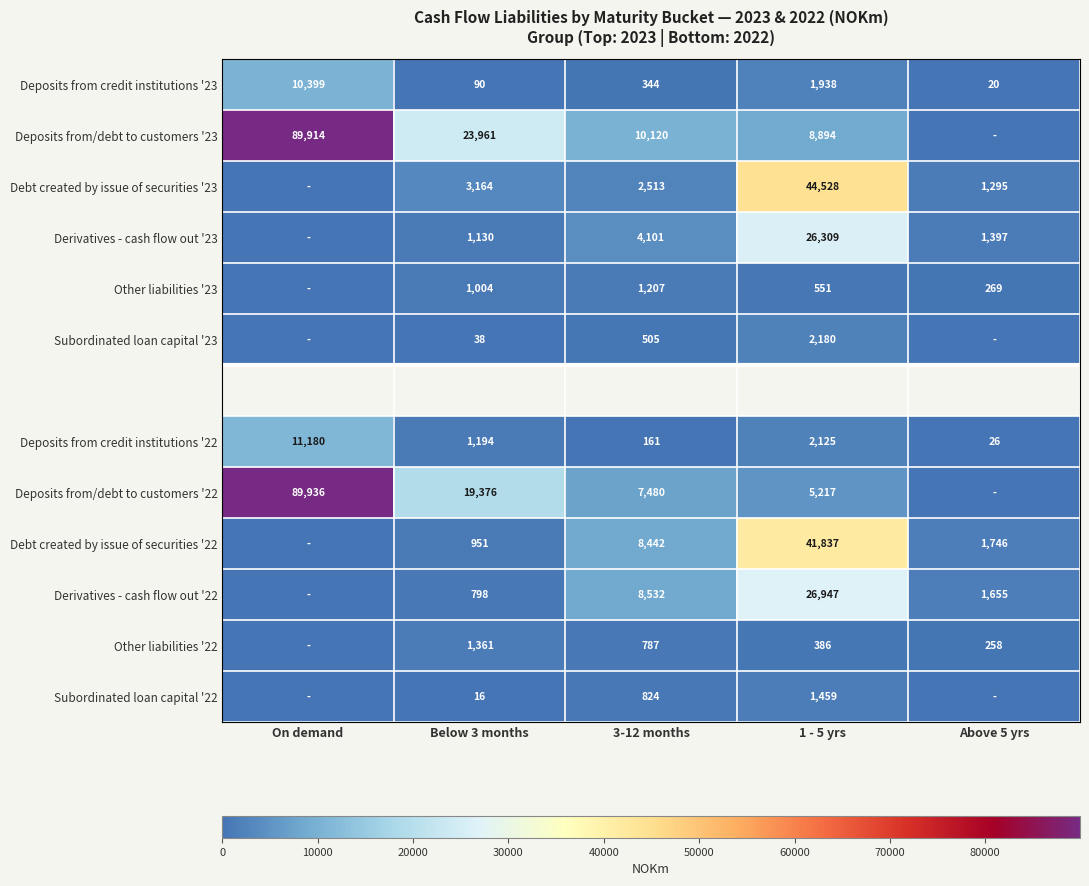

What is the sum of the Derivatives - cash flow out '23 values at Above 5 yrs and Below 3 months?

2527